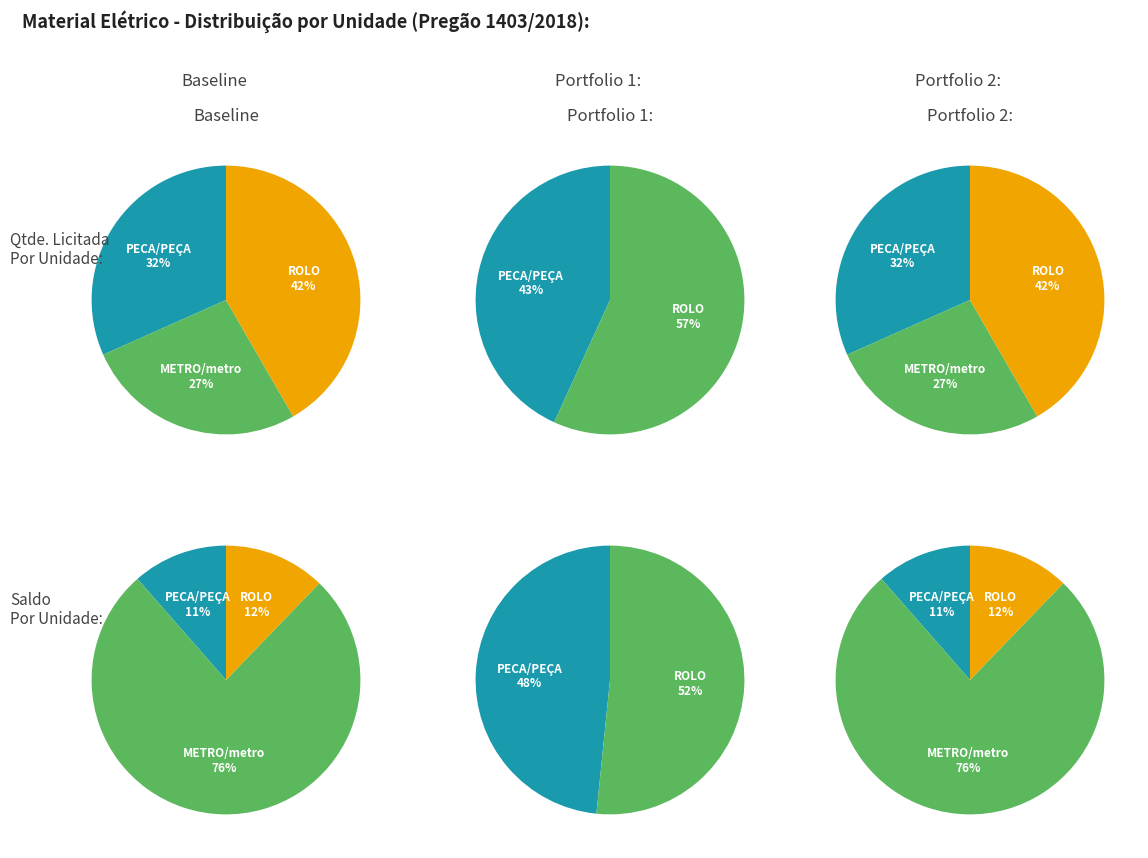

Does PEÇA account for over 50% of the chart?

No